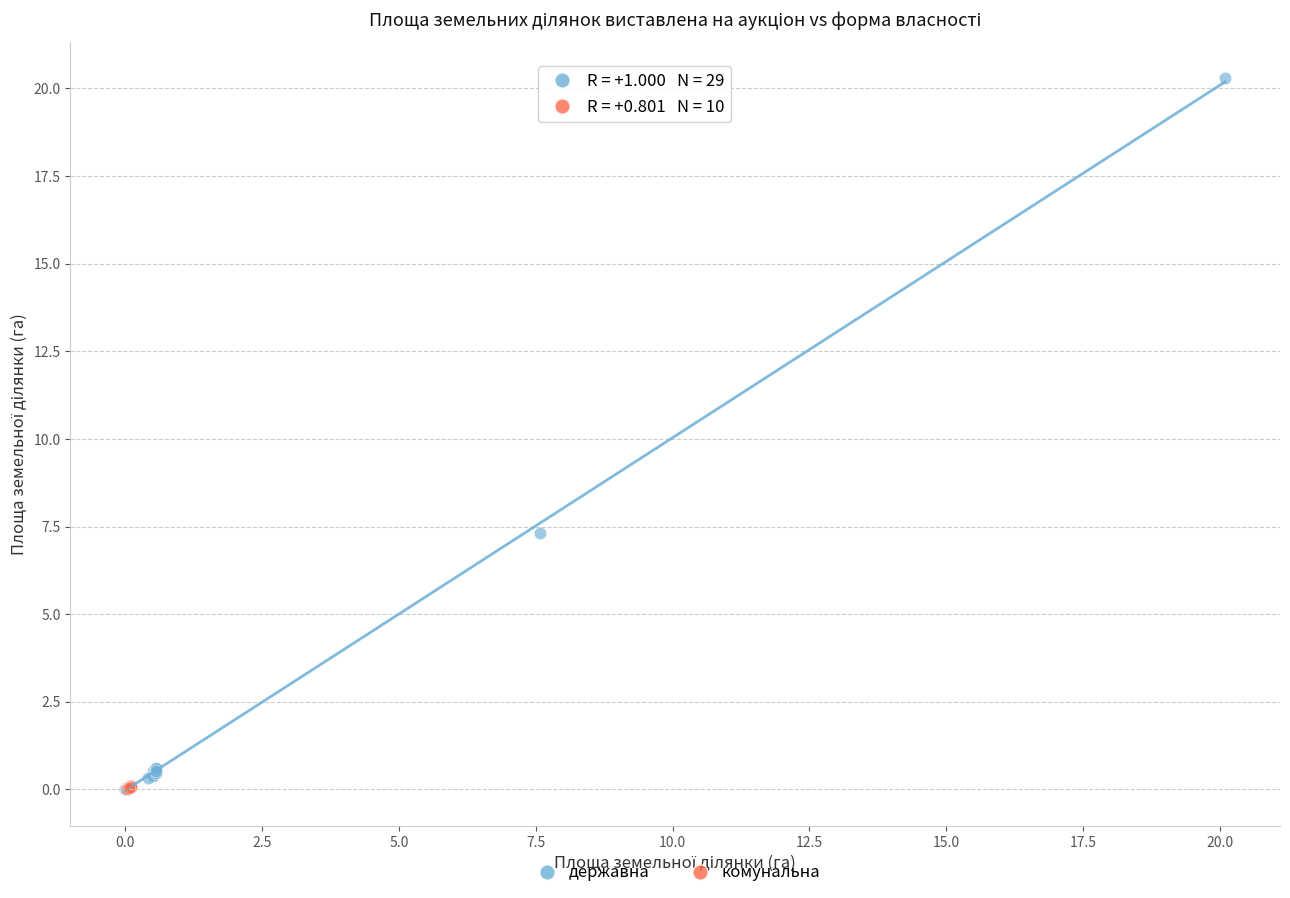

Which series reaches the maximum Y coordinate?

державна